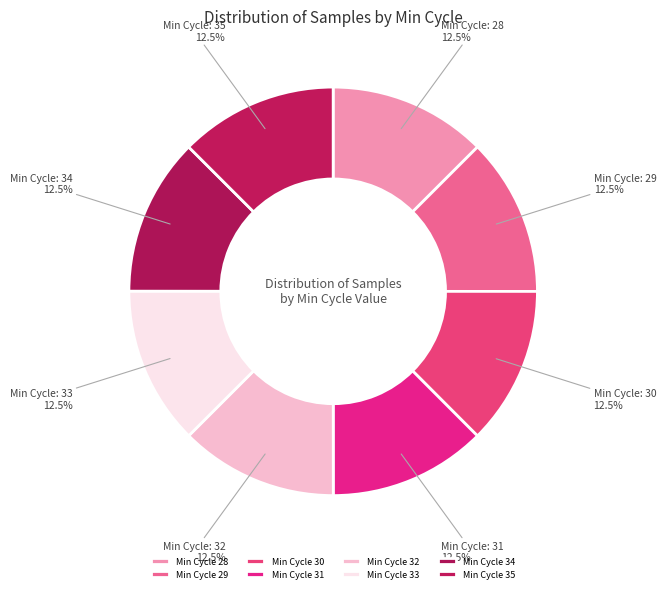

How many segments does this pie chart have?

8